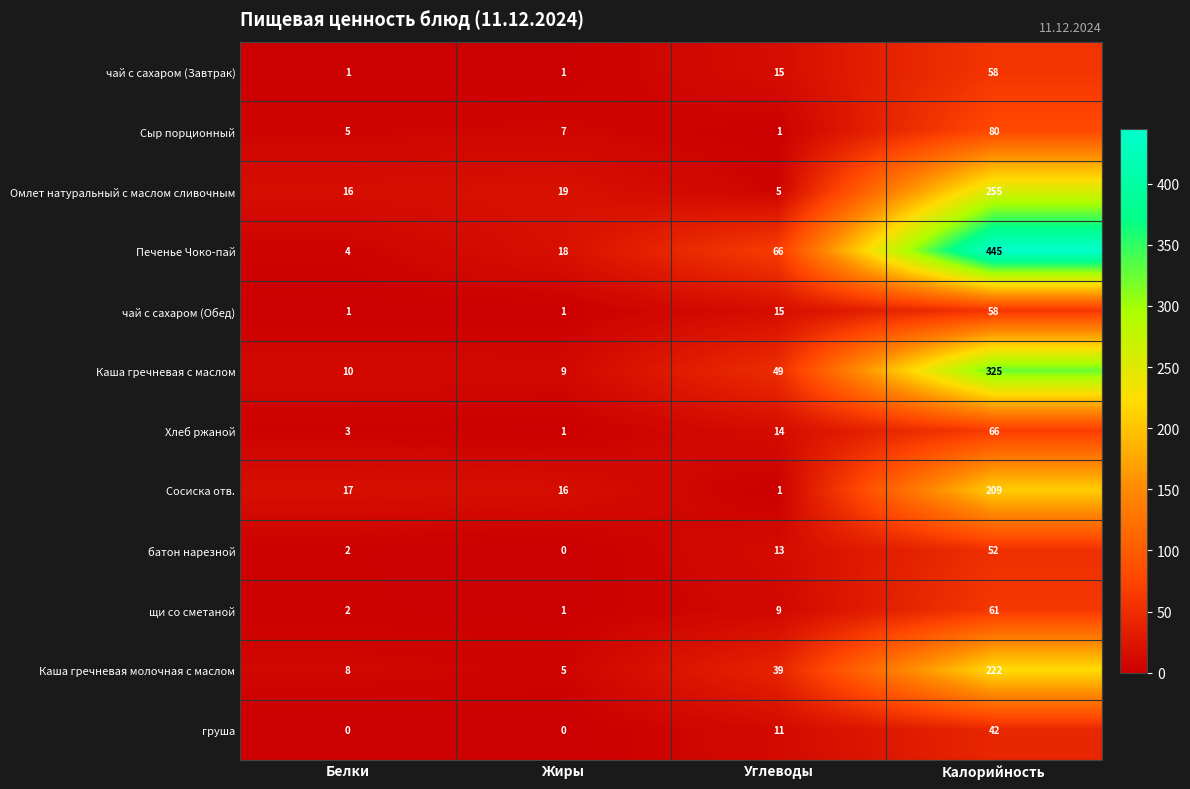

Which series changed the most between Белки and Жиры?

Печенье Чоко-пай